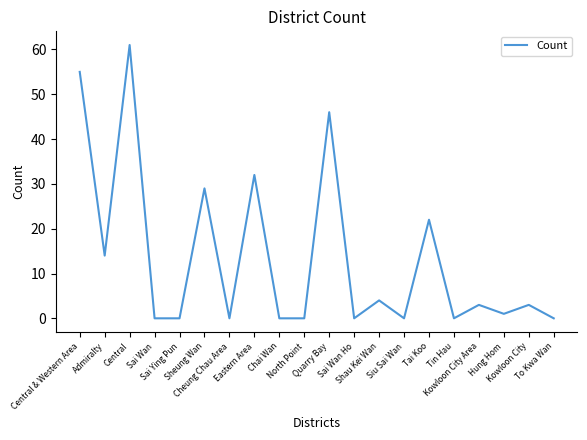

The chart shows a value of 0 at Chai Wan. True or false?

True